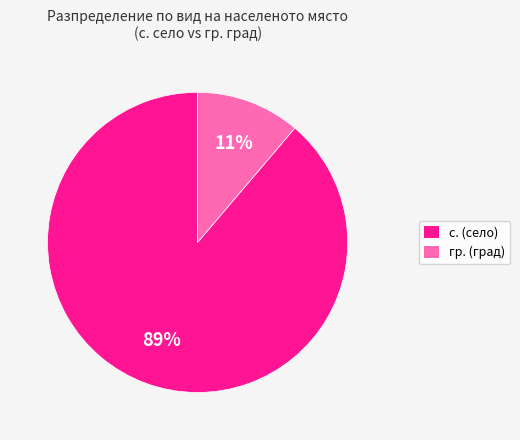

To the nearest percent, what is the difference between the largest and smallest slice percentages?

78%